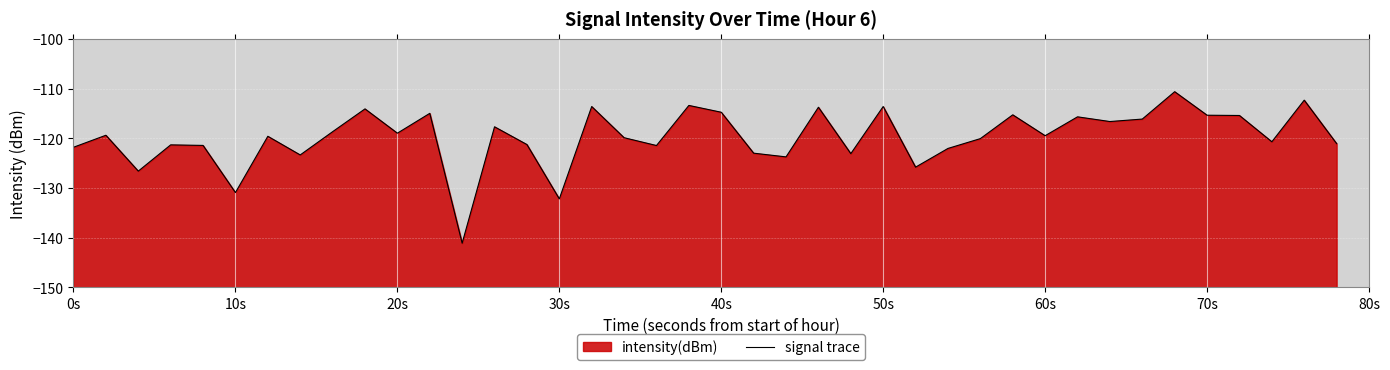

What is the smallest value displayed?

-141.1